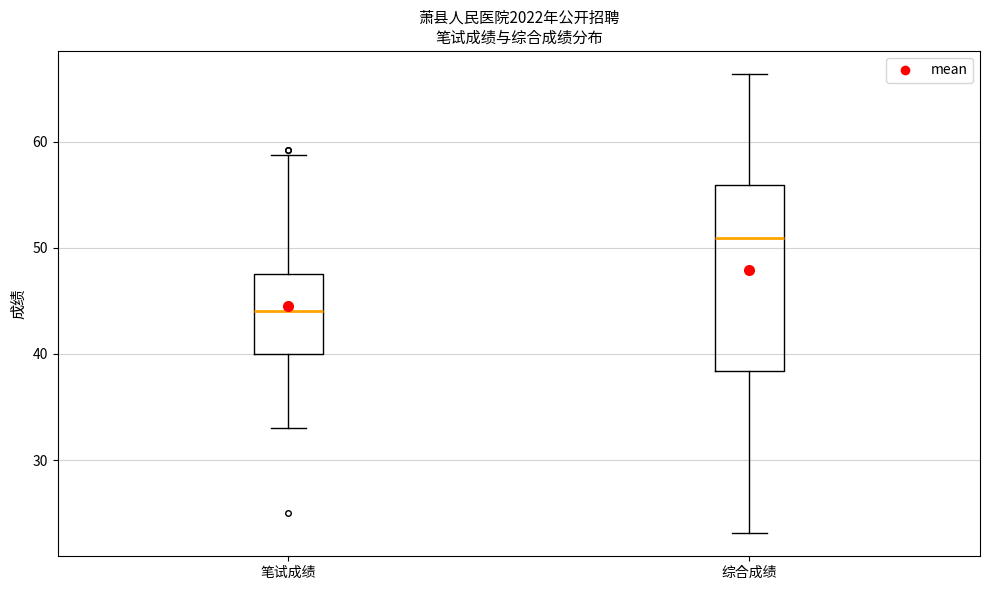

Reading left to right, read every box against the y-axis: the position of its median line, the range the box covers, and the ends of its whiskers. The values are not printed on the chart, so give them approximately, as read against the axis.

笔试成绩: median 44, box 40 to 48, whiskers 33 to 59
综合成绩: median 51, box 38 to 56, whiskers 23 to 66